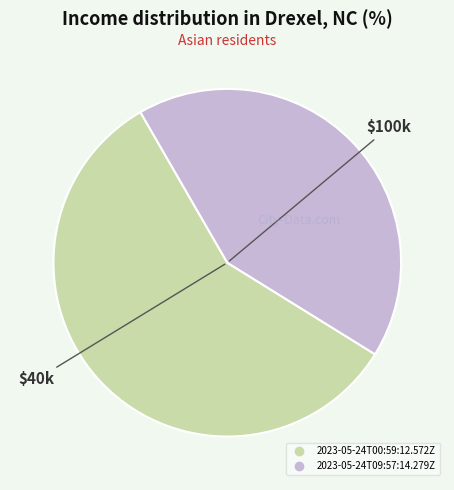

How many slices are in this pie chart?

2